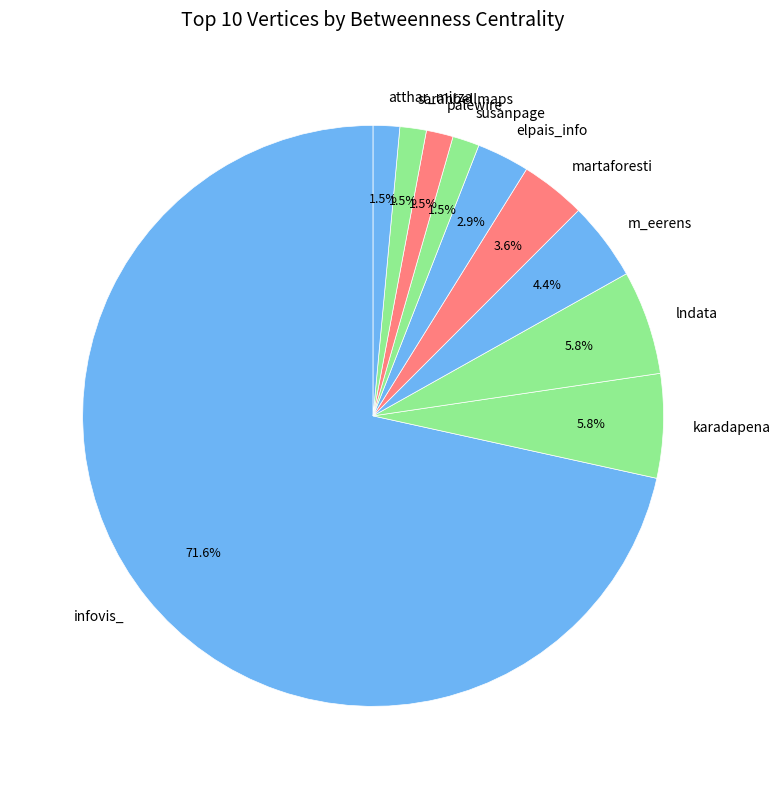

What is the ratio of the value at sarahbellmaps to the value at atthar_mirza?

1.0